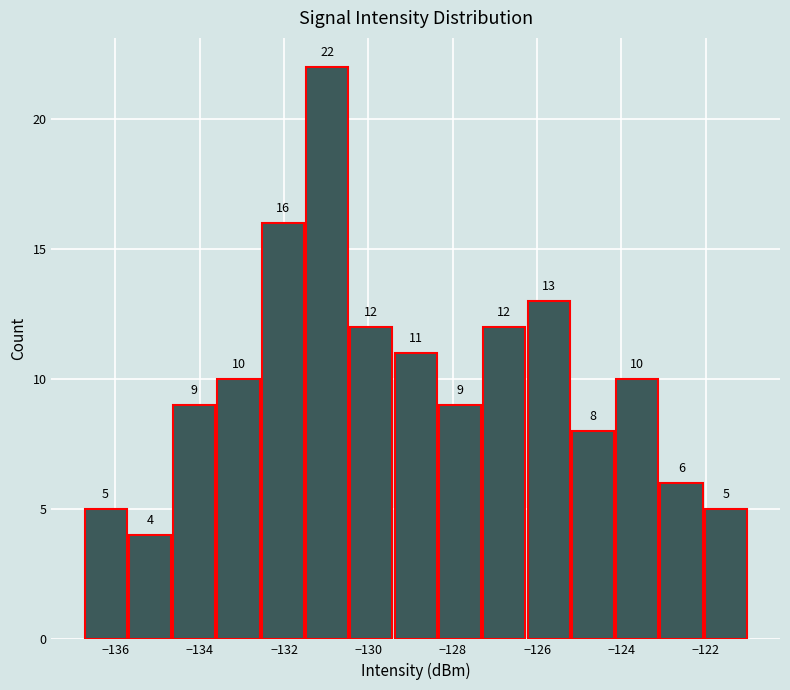

Reading left to right, list every bar in this chart as the range it spans on the x-axis followed by its height. The bar edges are not printed on the chart, so give them approximately, as read against the axis.

-136.8 to -135.8: 5
-135.8 to -134.6: 4
-134.6 to -133.6: 9
-133.6 to -132.6: 10
-132.6 to -131.6: 16
-131.6 to -130.4: 22
-130.4 to -129.4: 12
-129.4 to -128.4: 11
-128.4 to -127.4: 9
-127.4 to -126.2: 12
-126.2 to -125.2: 13
-125.2 to -124.2: 8
-124.2 to -123.2: 10
-123.2 to -122.0: 6
-122.0 to -121.0: 5